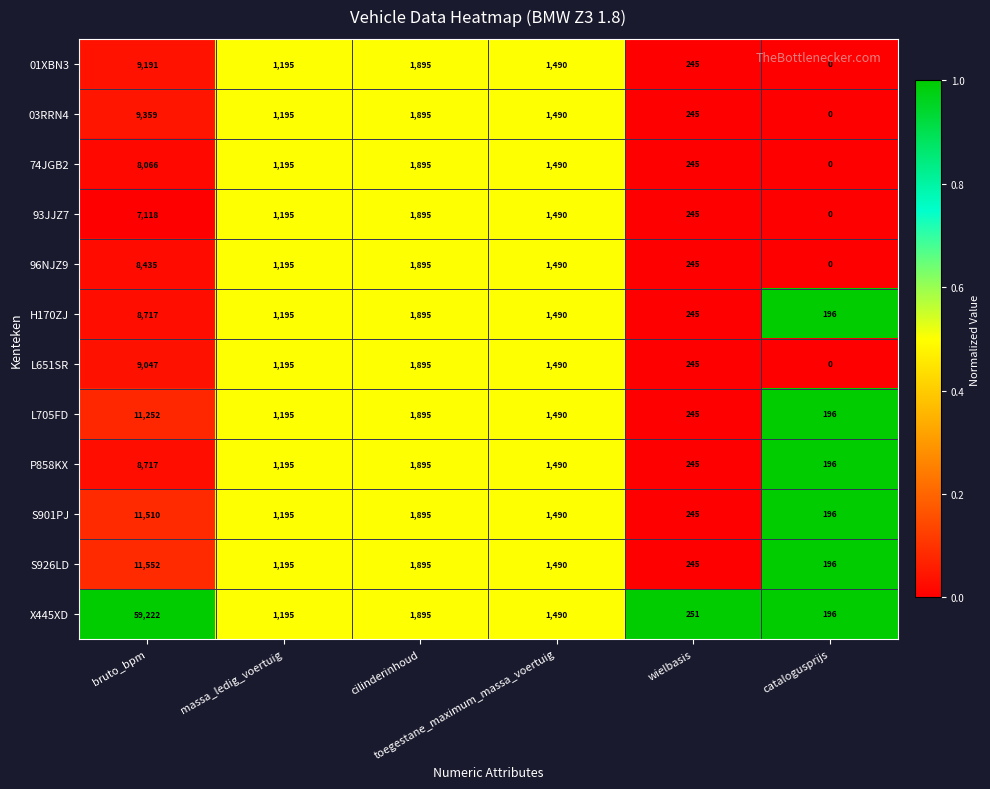

What is the difference between the maximum and minimum values in the S901PJ series?

11314